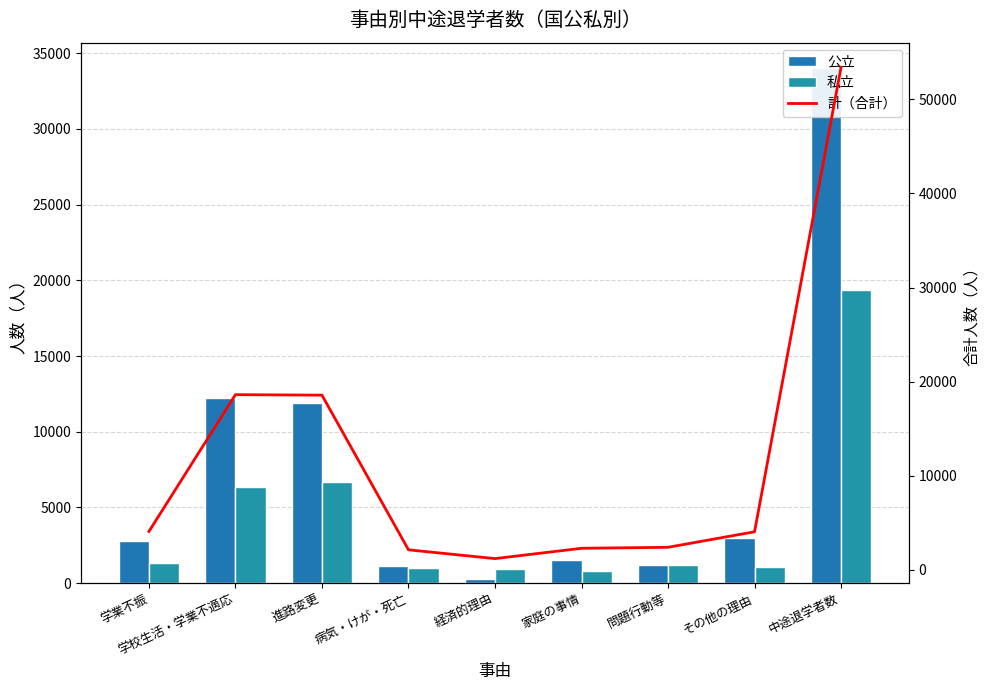

Is it true that 計（合計） equals 80016 at 中途退学者数?

False